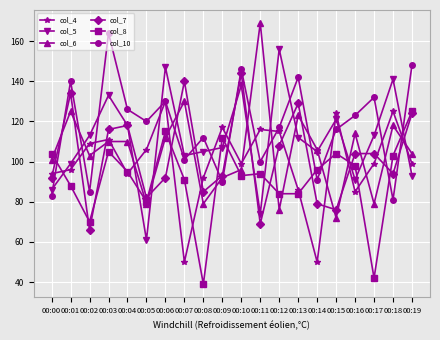

How many series are shown in this chart?

6